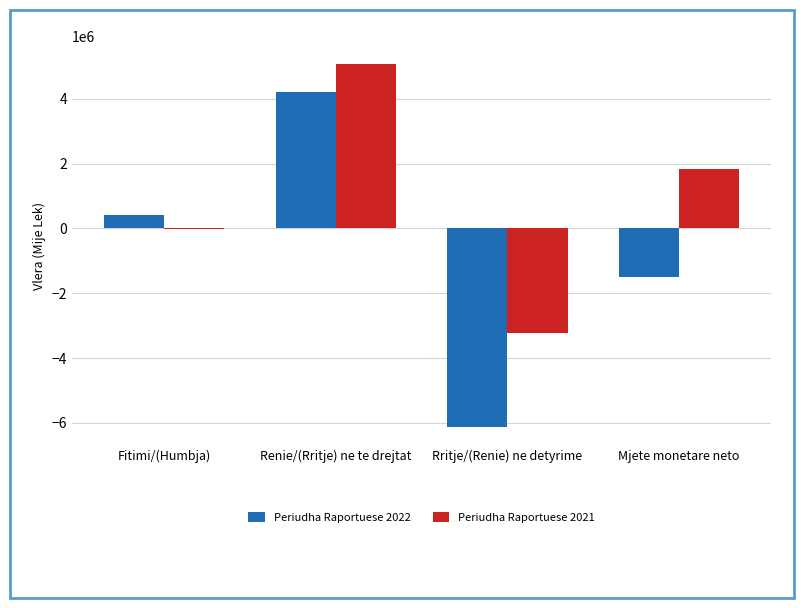

What is the sum of all Periudha Raportuese 2021 values?

3649894.0